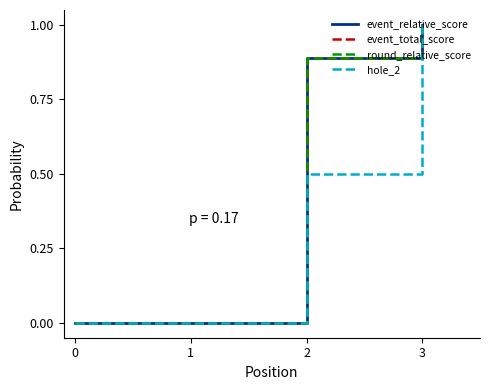

How many event_relative_score values are between 0 and 1?

4